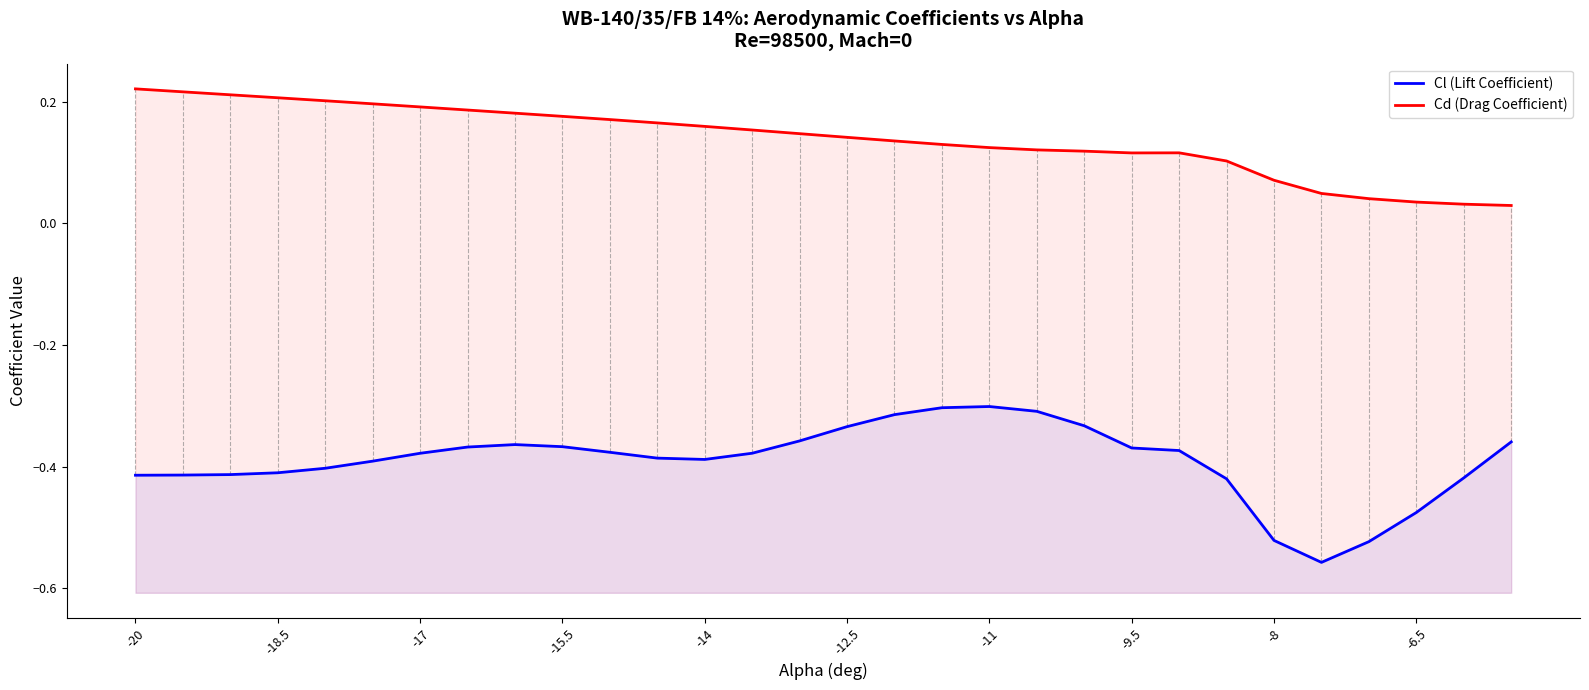

Count the number of data series in this chart.

2